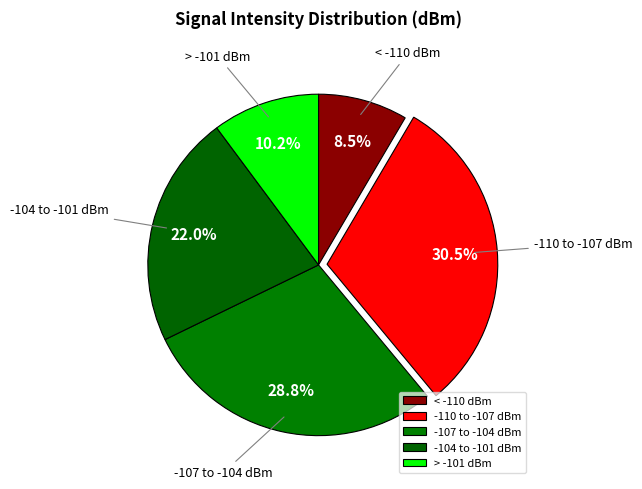

Which slice is the smallest?

< -110 dBm